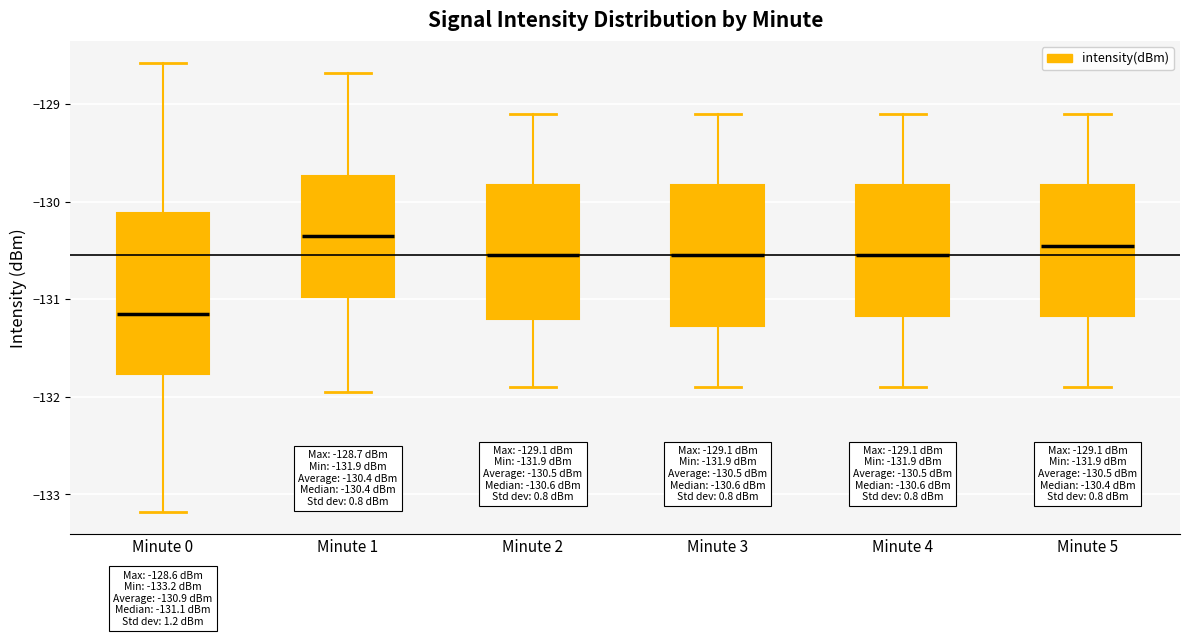

Which box is the tallest, from its lower edge to its upper edge?

Minute 0